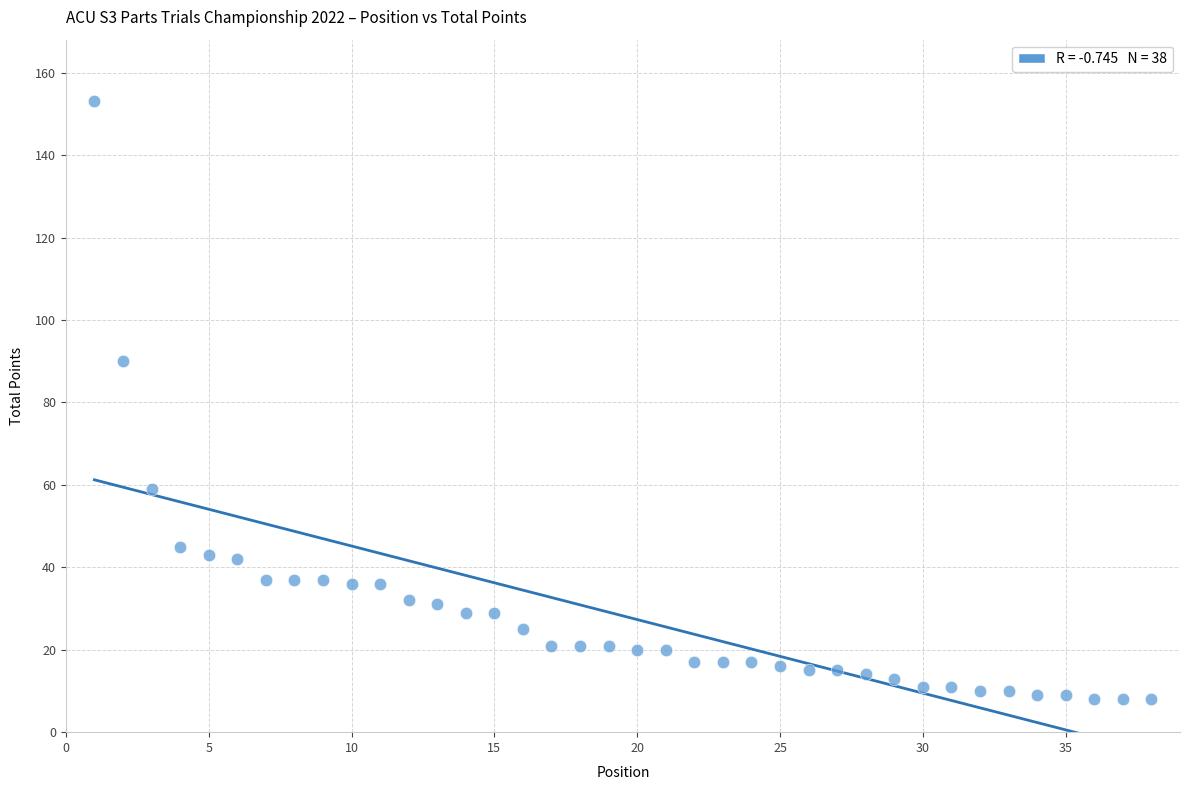

What is the range of Y values (max minus min)?

145